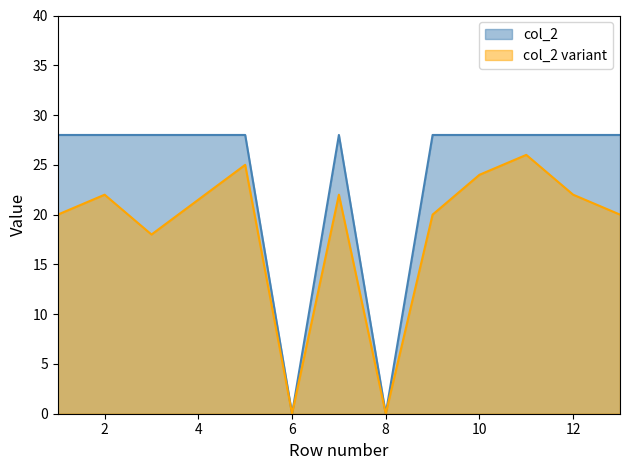

Which label corresponds to the largest value in the chart?

1